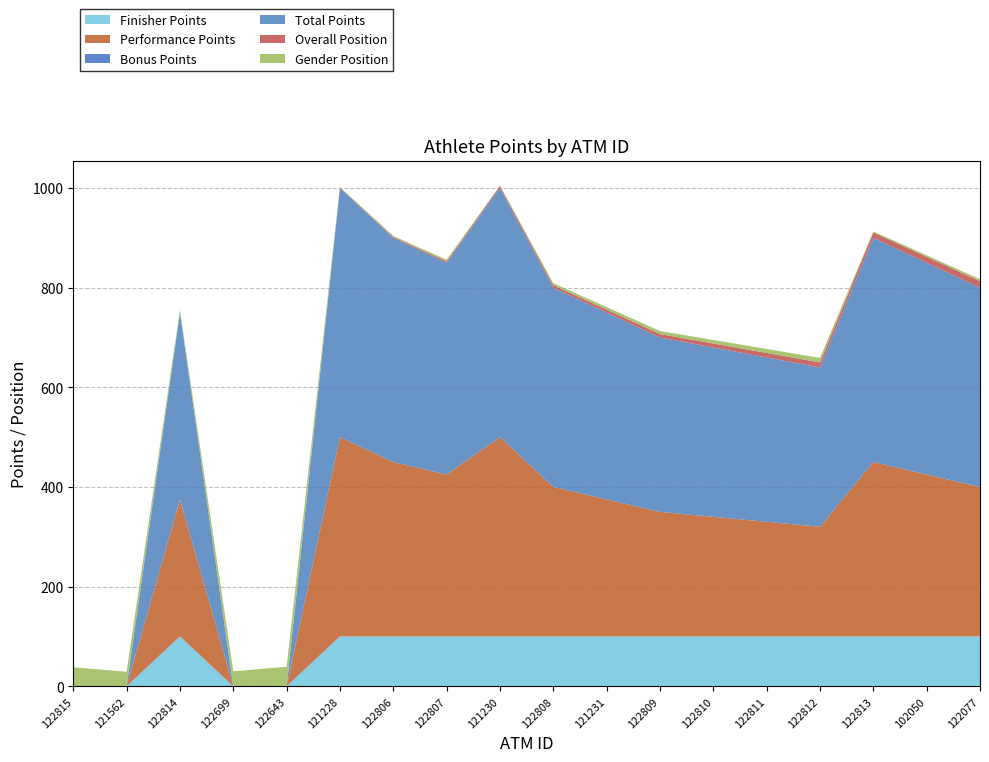

Reading right to left, transcribe all the data shown in this chart.

Finisher Points: 100	100	100	100	100	100	100	100	100	100	100	100	100	0	0	100	0	0
Performance Points: 300	325	350	220	230	240	250	275	300	400	325	350	400	0	0	275	0	0
Bonus Points: 0	0	0	0	0	0	0	0	0	0	0	0	0	0	0	0	0	0
Total Points: 400	425	450	320	330	340	350	375	400	500	425	450	500	0	0	375	0	0
Overall Position: 13	12	11	10	9	8	7	6	5	4	3	2	1	0	0	0	0	0
Gender Position: 4	3	2	9	8	7	6	5	4	1	3	2	1	39	30	5	29	38